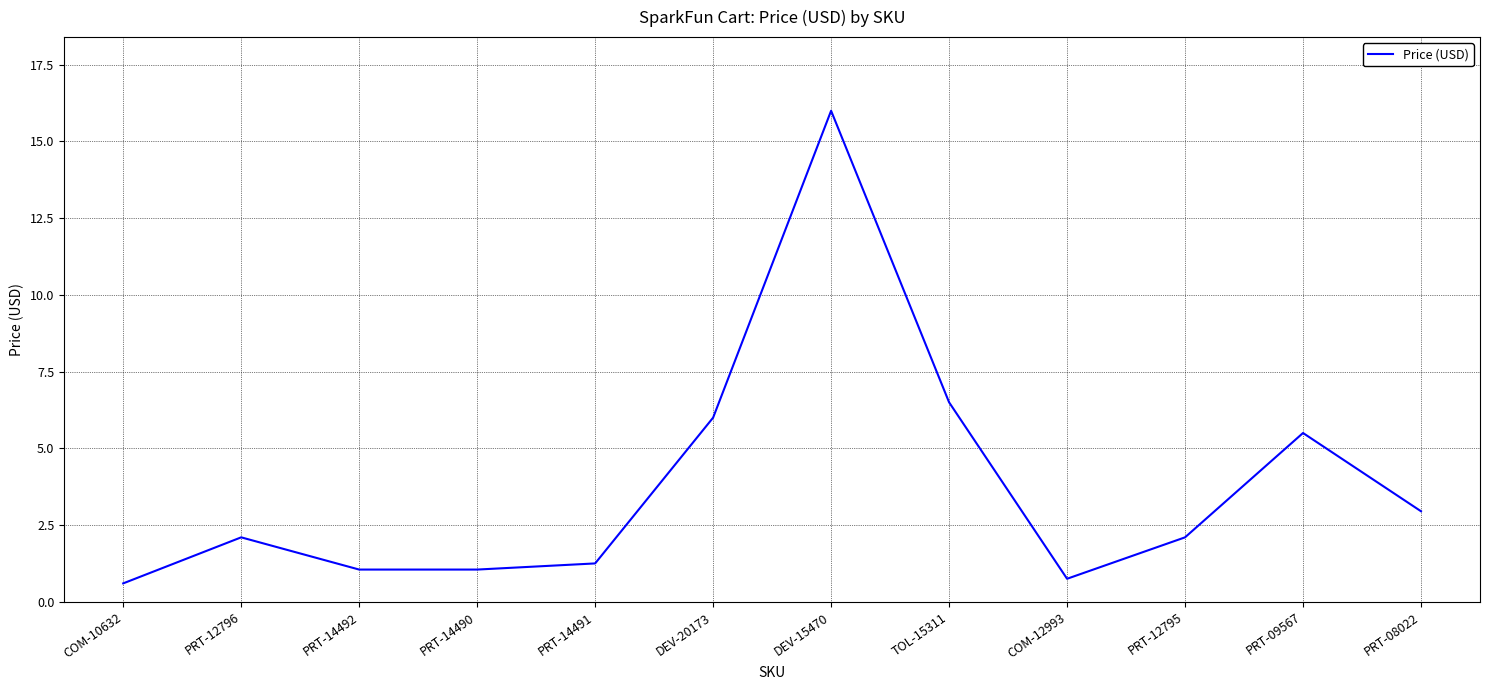

What is the change in value from DEV-20173 to TOL-15311?

+0.5